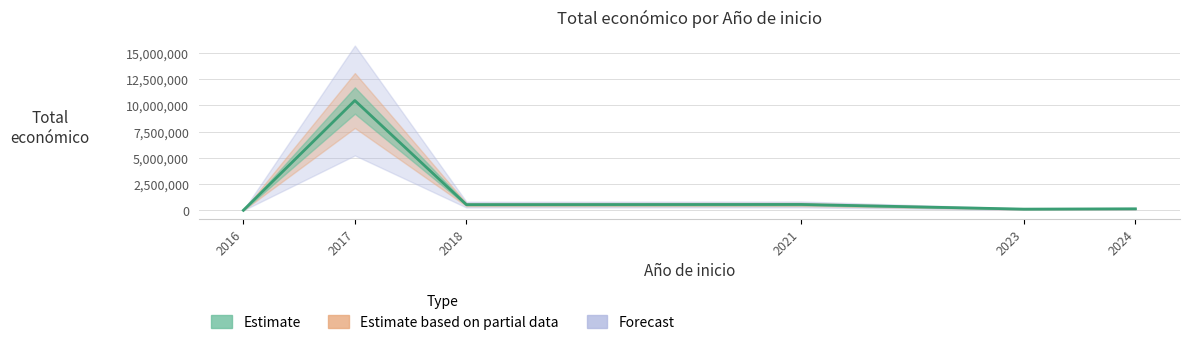

The value at 2021 is 564758. True or false?

True